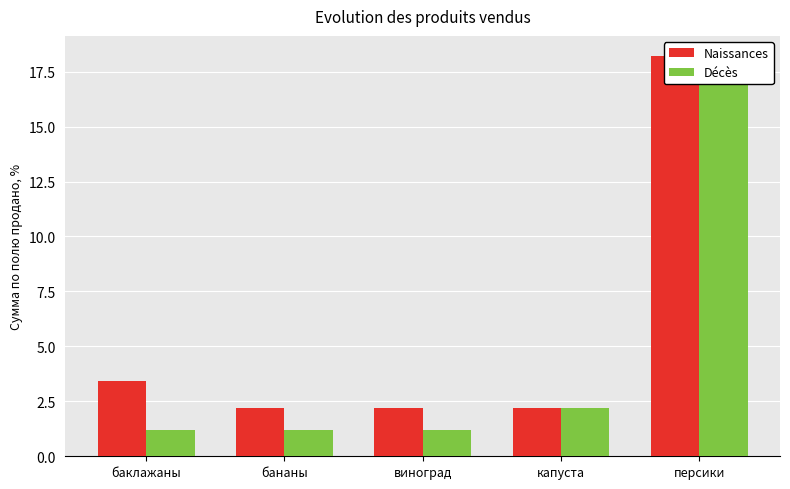

At персики, list the series in order from smallest to largest.

Naissances, Décès